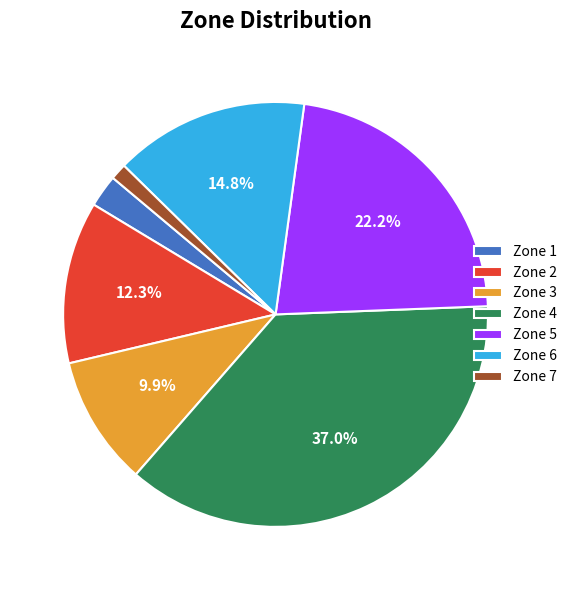

What is the ratio of the value at Zone 3 to the value at Zone 6?

0.7